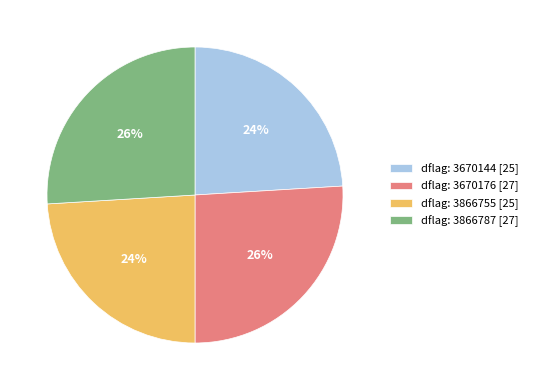

True or false: dflag: 3866755 [25] accounts for 34% of the total.

False